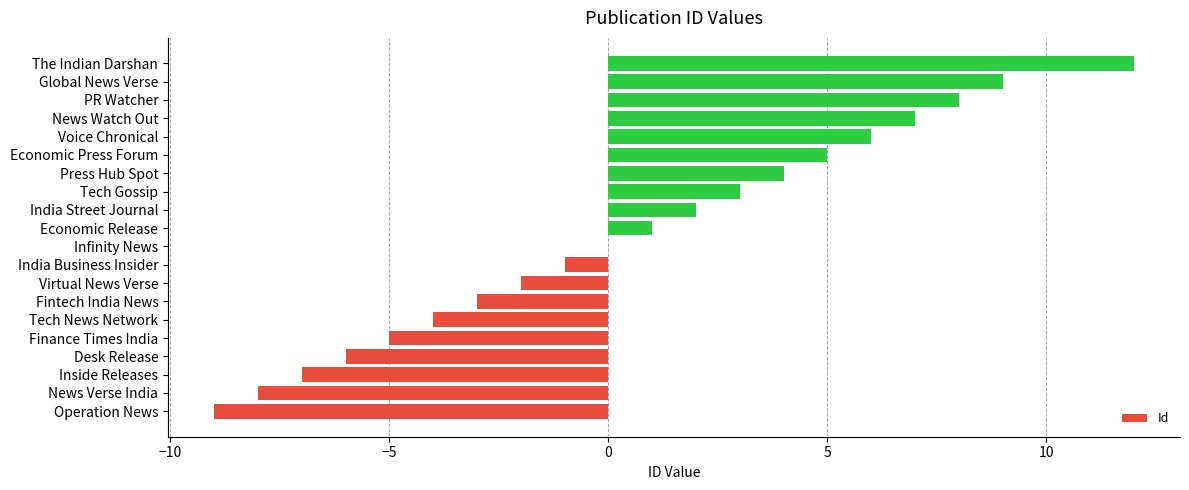

At which category does the chart reach its peak across all series?

The Indian Darshan